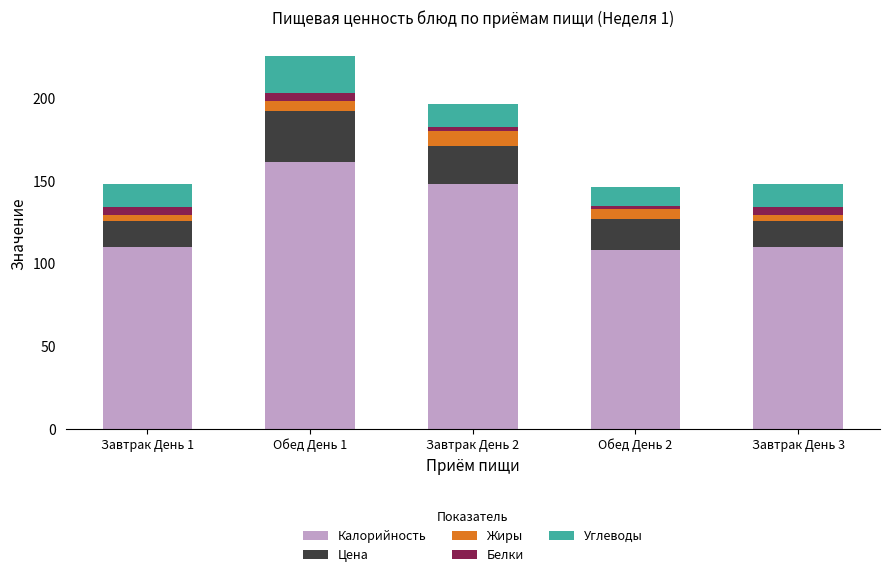

At which category is the sum across all series the highest?

Обед День 1